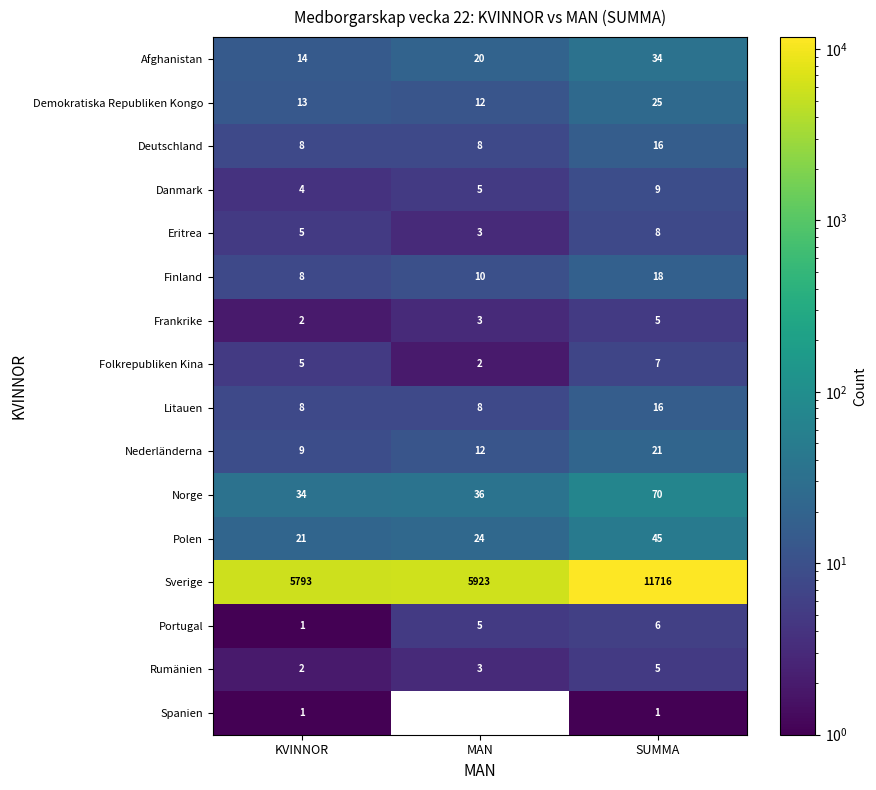

What is the greatest value displayed?

11716